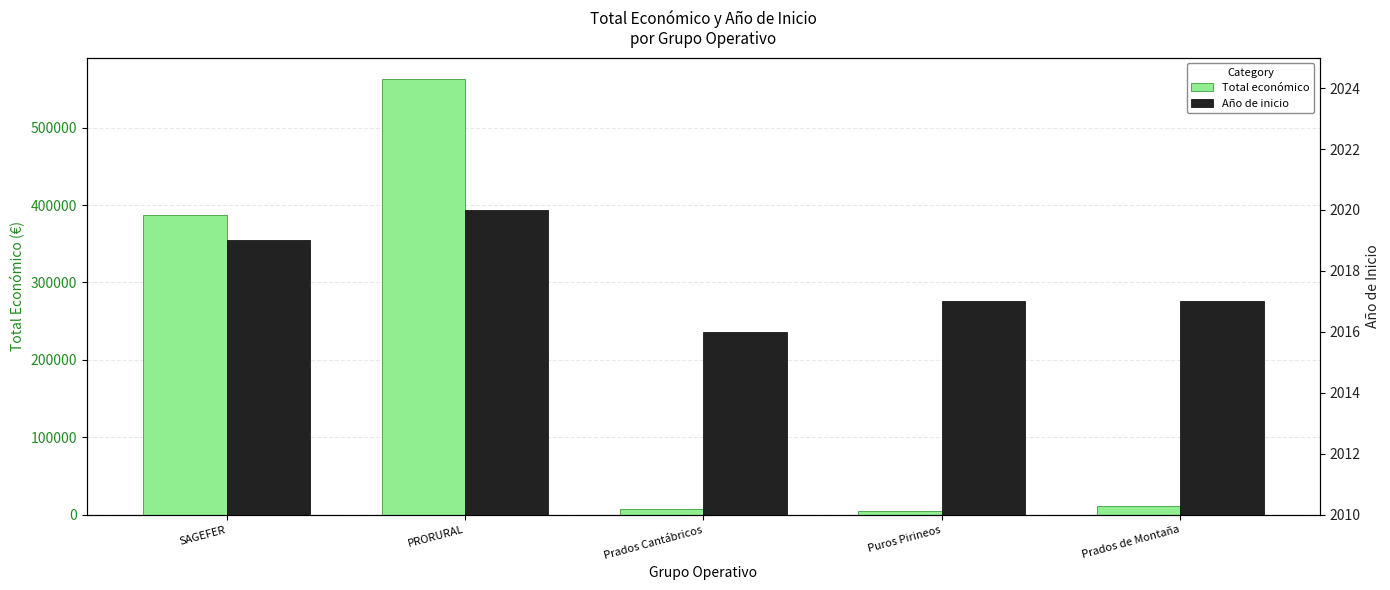

What is the difference between the second highest and second lowest values in the Total económico series?

379446